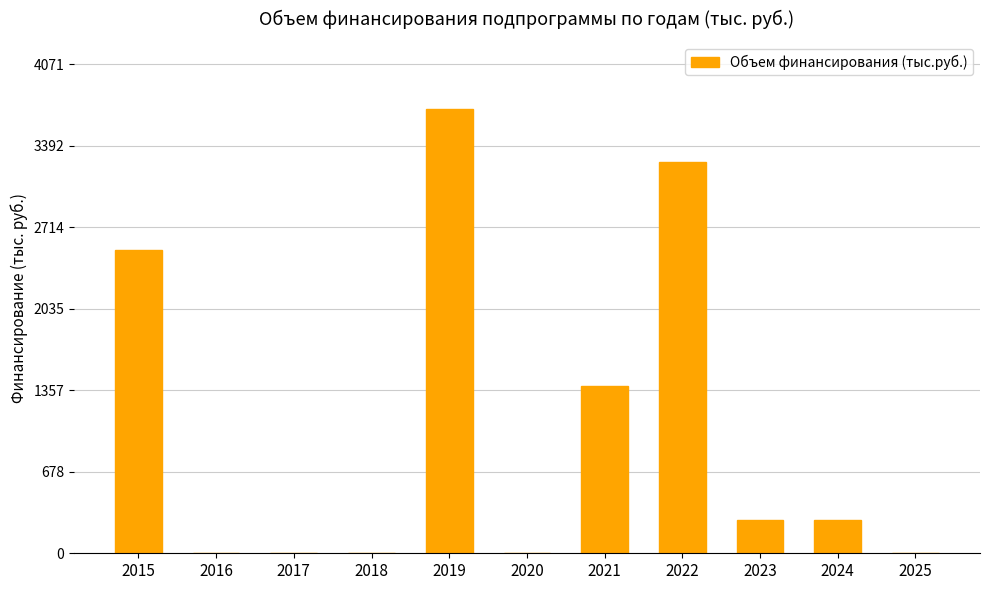

What is the sum of the values at 2024 and 2021?

1675.4